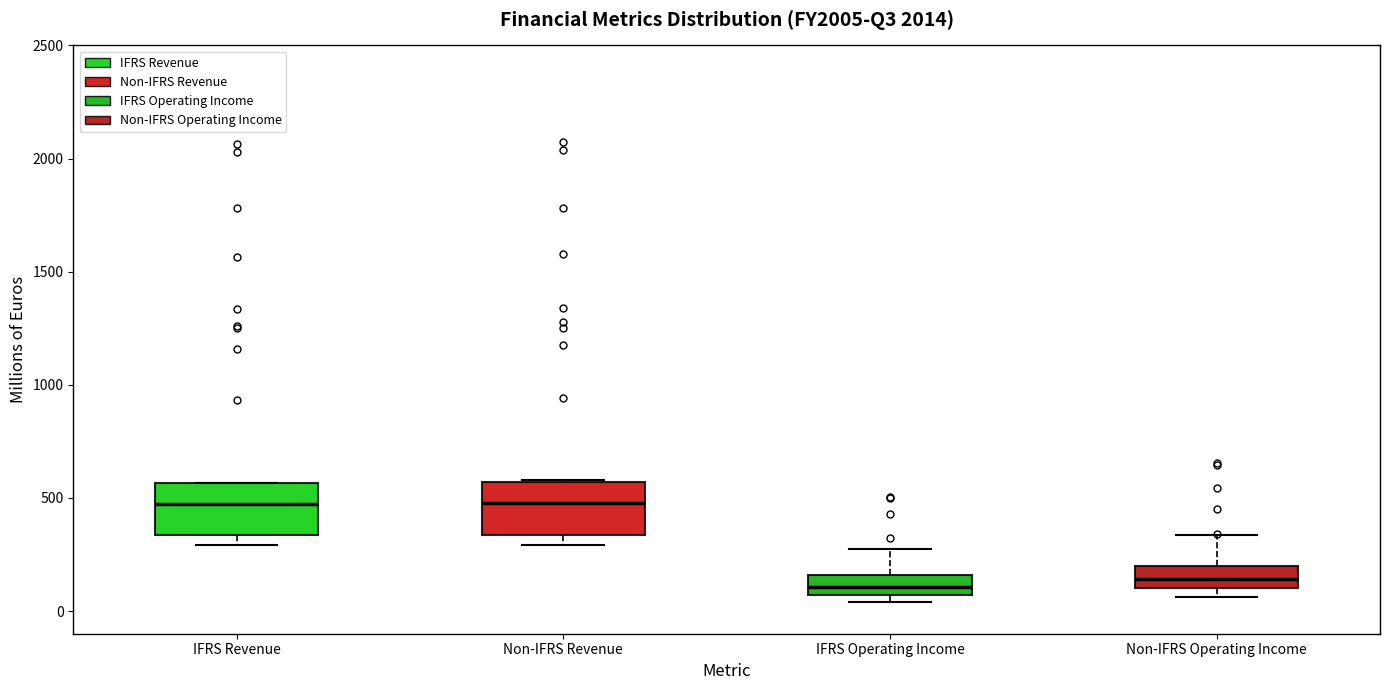

Reading left to right, read every box against the y-axis: the position of its median line, the range the box covers, and the ends of its whiskers. The values are not printed on the chart, so give them approximately, as read against the axis.

IFRS Revenue: median 450, box 350 to 550, whiskers 300 to 550
Non-IFRS Revenue: median 500, box 350 to 550, whiskers 300 to 600
IFRS Operating Income: median 100, box 50 to 150, whiskers 50 (just below the box's lower edge) to 250
Non-IFRS Operating Income: median 150, box 100 to 200, whiskers 50 to 350